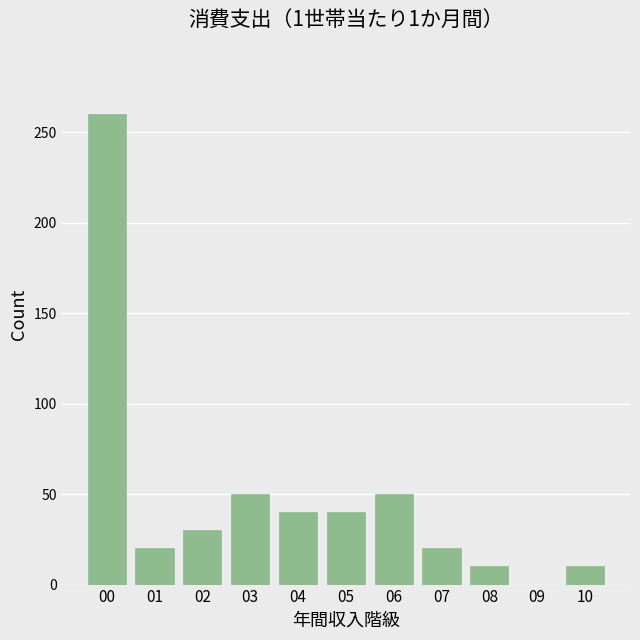

Reading left to right, list all the values displayed in this chart.

00=260	01=20	02=30	03=50	04=40	05=40	06=50	07=20	08=10	09=0	10=10